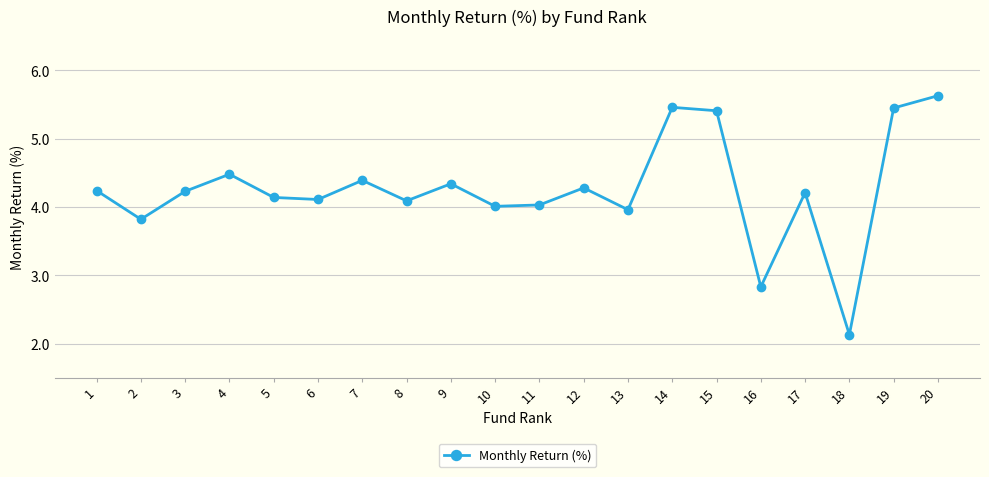

What is the smallest value displayed?

2.1